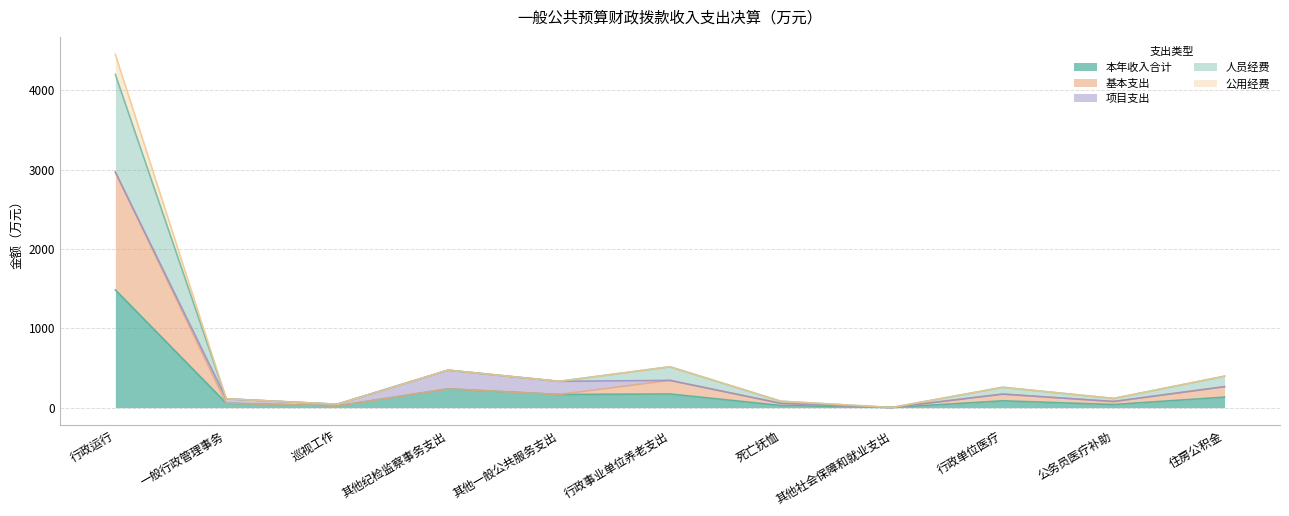

Where is the first local maximum for 本年收入合计?

其他纪检监察事务支出